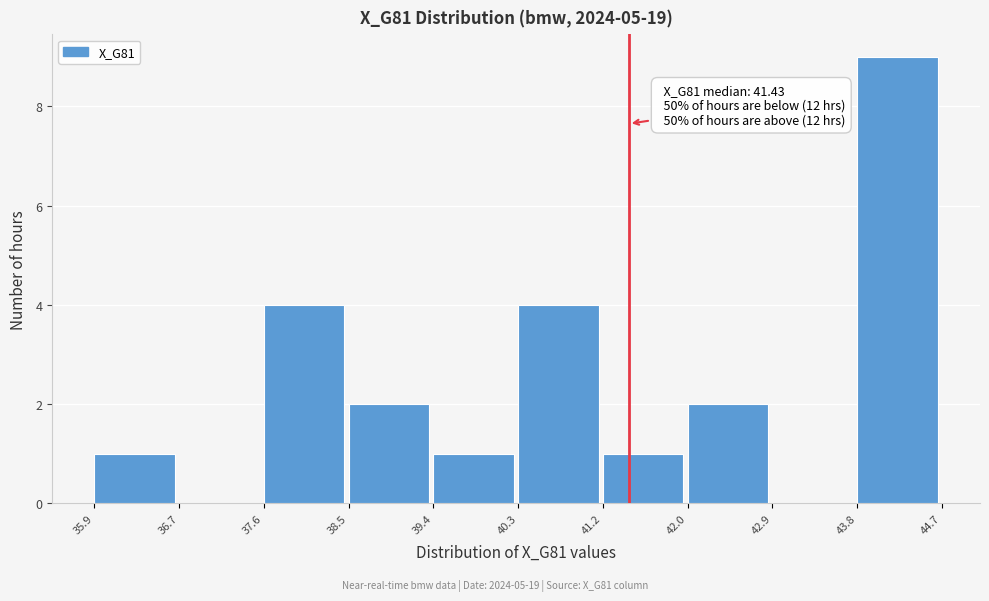

Over which range of the x-axis is the bar tallest?

43.8 to 44.7